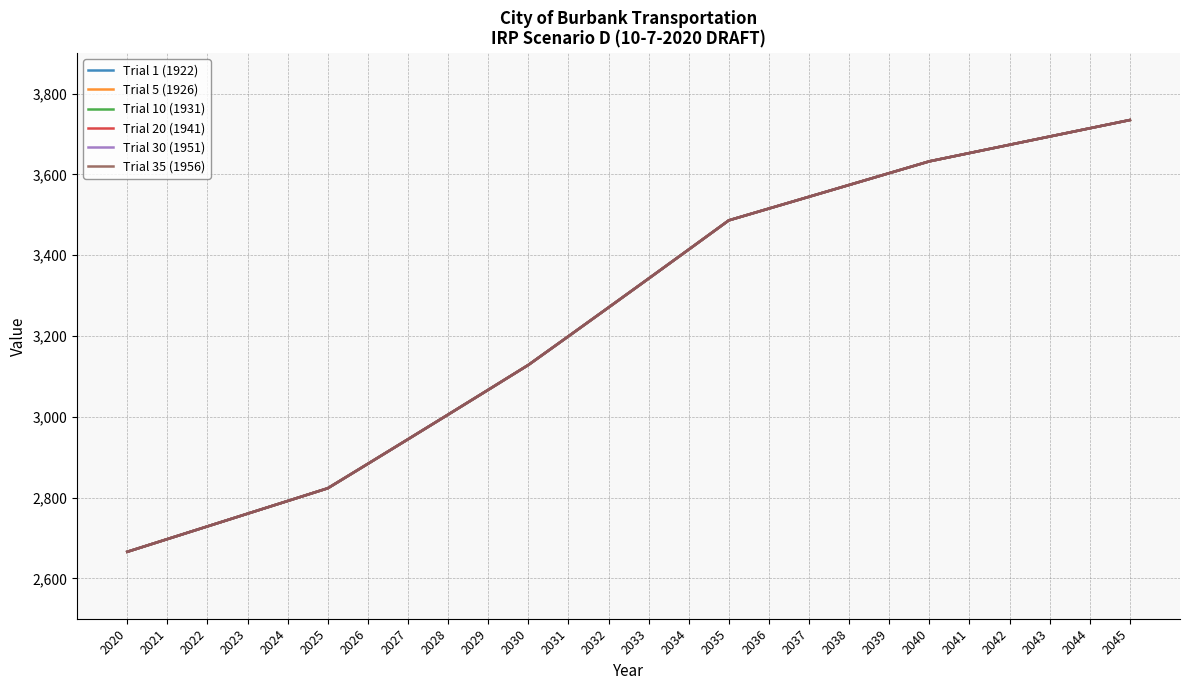

Reading right to left, list all the values displayed in this chart.

Trial 1 (1922): 3734.5	3714.1	3693.7	3673.2	3652.8	3632.2	3603.0	3573.8	3544.6	3515.4	3486.2	3414.0	3342.1	3270.4	3199.1	3128.1	3066.6	3005.3	2944.3	2883.5	2823.0	2791.5	2760.1	2728.6	2697.2	2665.7
Trial 5 (1926): 3734.5	3714.1	3693.7	3673.2	3652.8	3632.2	3603.0	3573.8	3544.6	3515.4	3486.2	3414.0	3342.1	3270.4	3199.1	3128.1	3066.6	3005.3	2944.3	2883.5	2823.0	2791.5	2760.1	2728.6	2697.2	2665.7
Trial 10 (1931): 3734.5	3714.1	3693.7	3673.2	3652.8	3632.2	3603.0	3573.8	3544.6	3515.4	3486.2	3414.0	3342.1	3270.4	3199.1	3128.1	3066.6	3005.3	2944.3	2883.5	2823.0	2791.5	2760.1	2728.6	2697.2	2665.7
Trial 20 (1941): 3734.5	3714.1	3693.7	3673.2	3652.8	3632.2	3603.0	3573.8	3544.6	3515.4	3486.2	3414.0	3342.1	3270.4	3199.1	3128.1	3066.6	3005.3	2944.3	2883.5	2823.0	2791.5	2760.1	2728.6	2697.2	2665.7
Trial 30 (1951): 3734.5	3714.1	3693.7	3673.2	3652.8	3632.2	3603.0	3573.8	3544.6	3515.4	3486.2	3414.0	3342.1	3270.4	3199.1	3128.1	3066.6	3005.3	2944.3	2883.5	2823.0	2791.5	2760.1	2728.6	2697.2	2665.7
Trial 35 (1956): 3734.5	3714.1	3693.7	3673.2	3652.8	3632.2	3603.0	3573.8	3544.6	3515.4	3486.2	3414.0	3342.1	3270.4	3199.1	3128.1	3066.6	3005.3	2944.3	2883.5	2823.0	2791.5	2760.1	2728.6	2697.2	2665.7